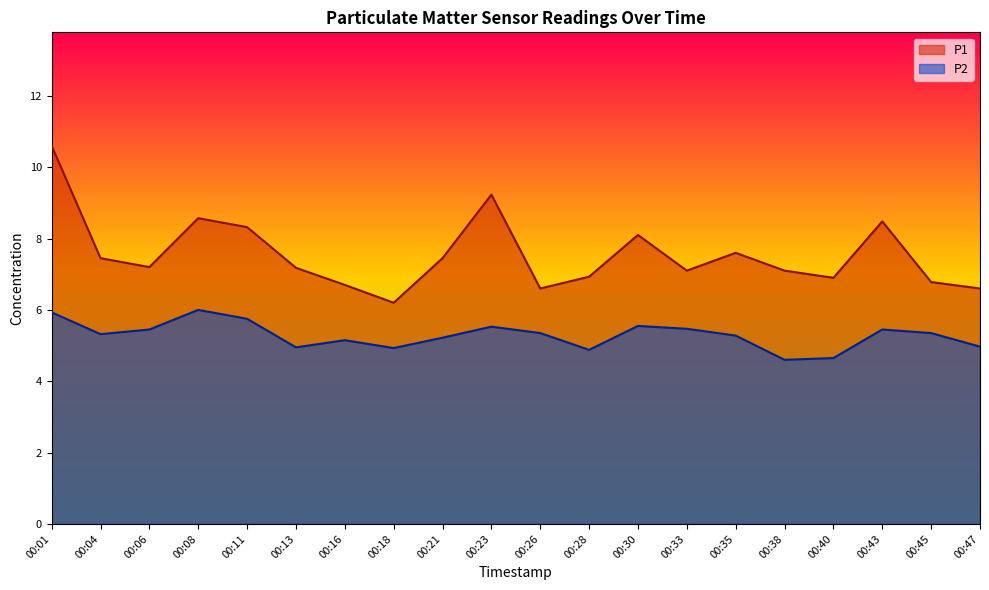

Which series has the widest spread of values?

P1